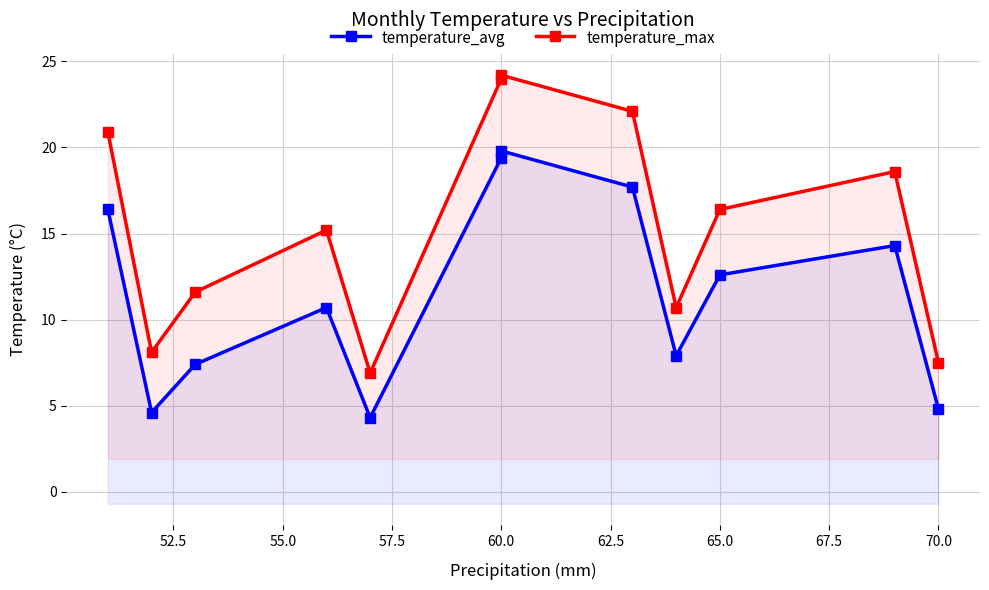

True or false: temperature_avg and temperature_max cross at least once.

False